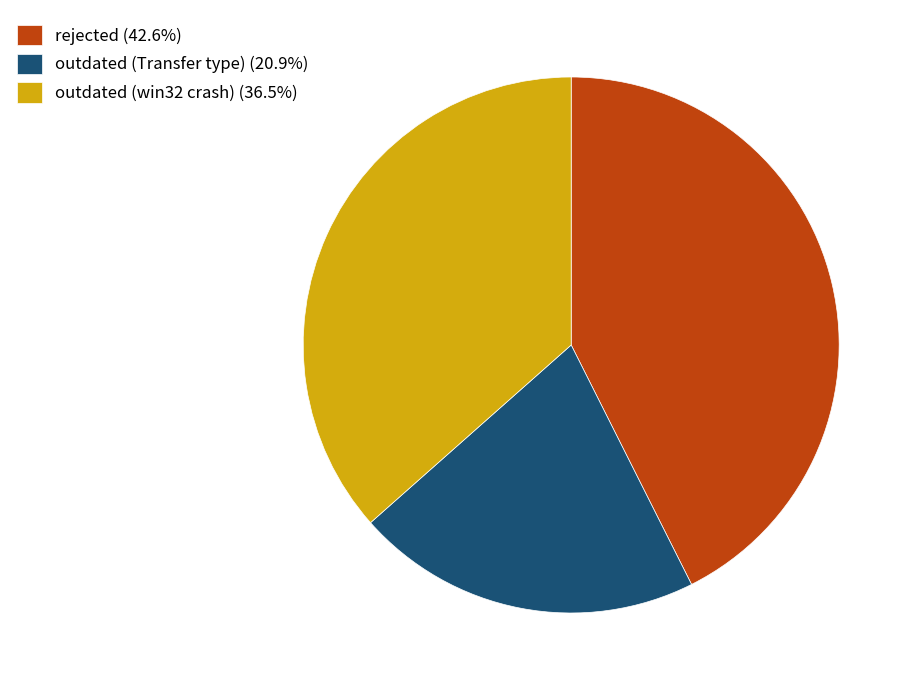

How many segments does this pie chart have?

3